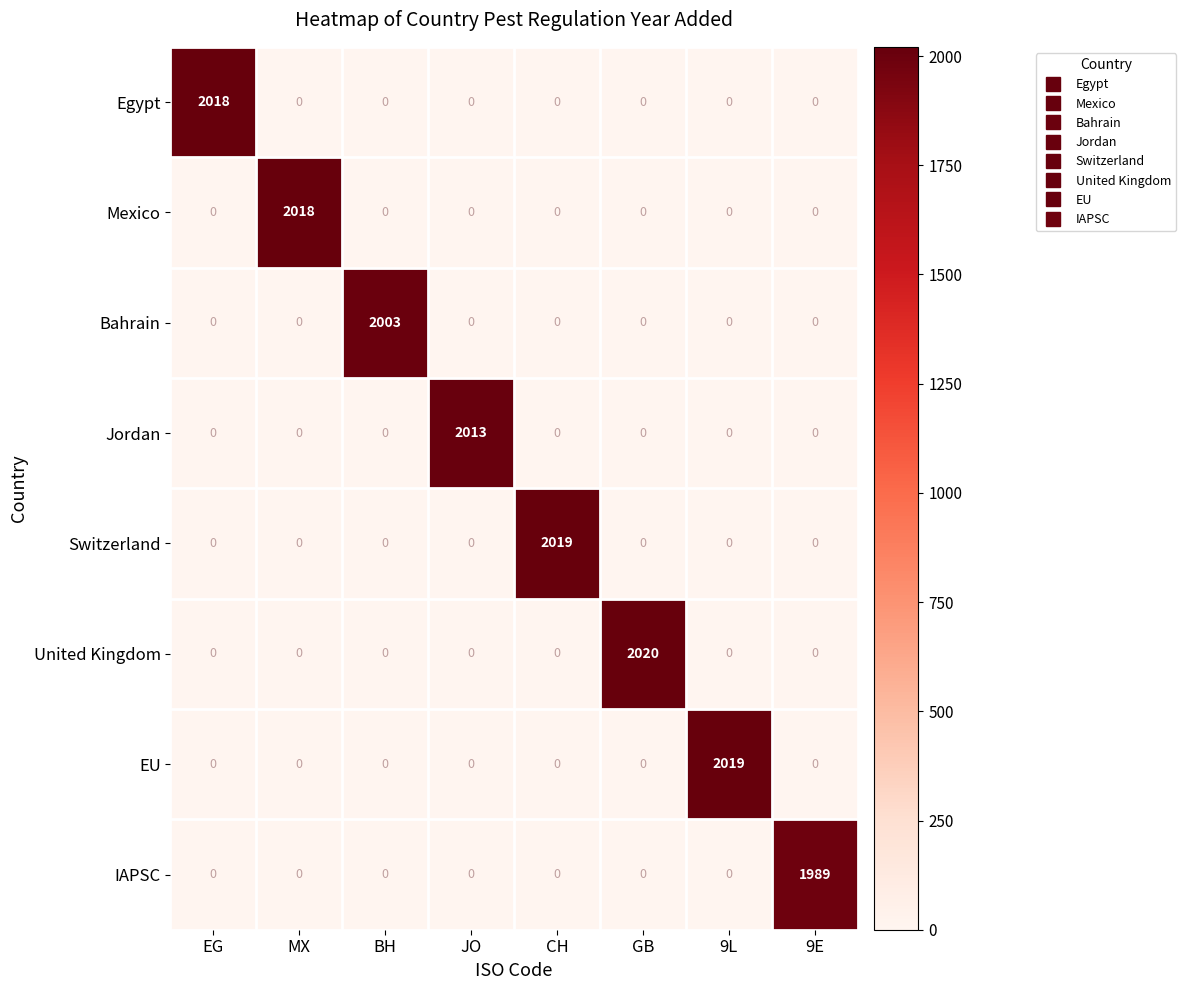

How many positive values does the EU series have?

1